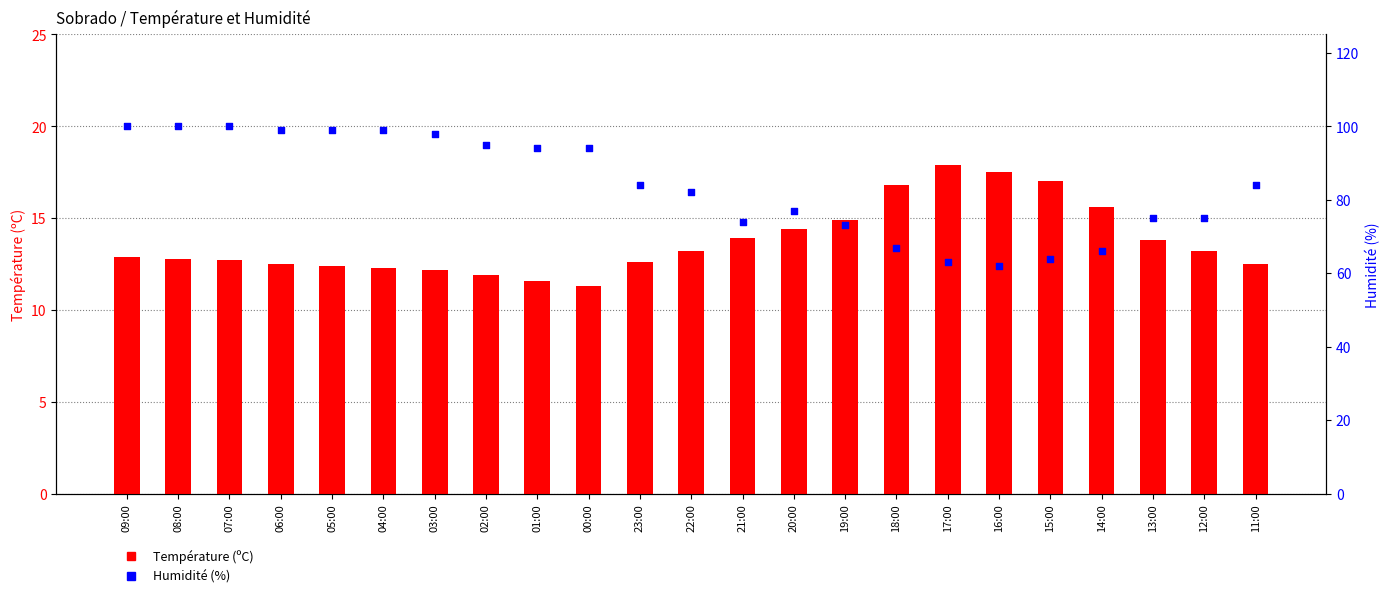

Which series contains the highest Y value?

Humidité (%)